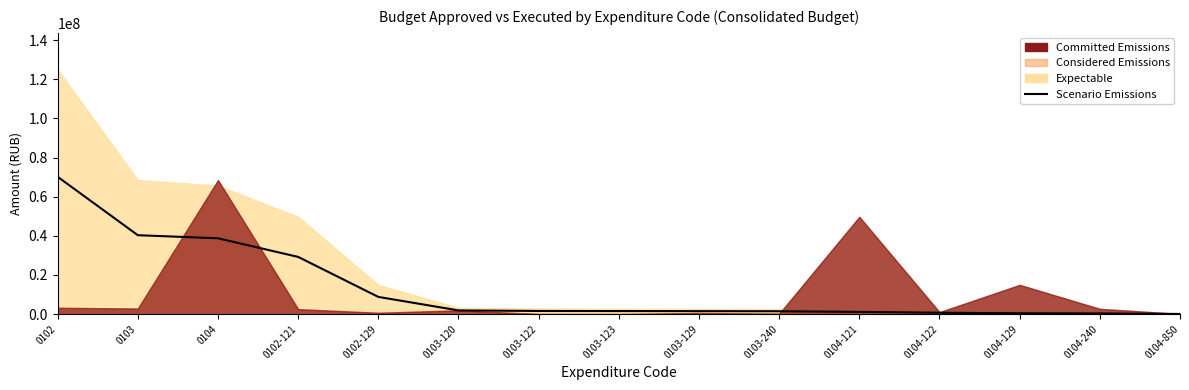

Does the chart display data point markers on the line(s)?

No